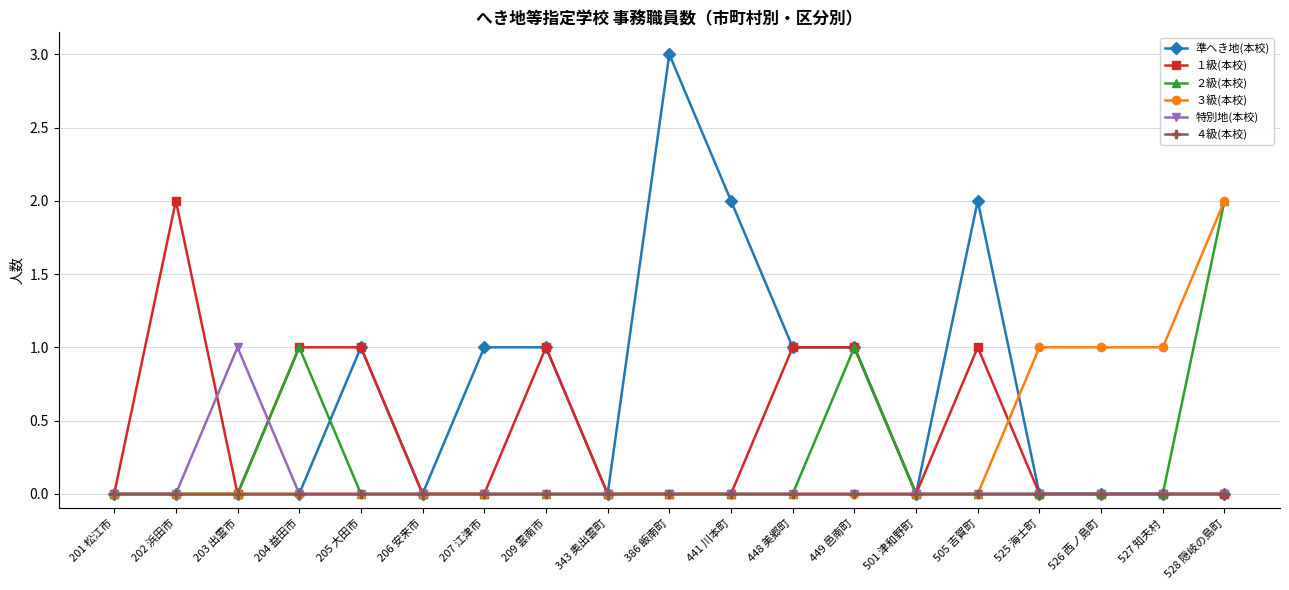

Where is the first local maximum for 特別地(本校)?

203 出雲市